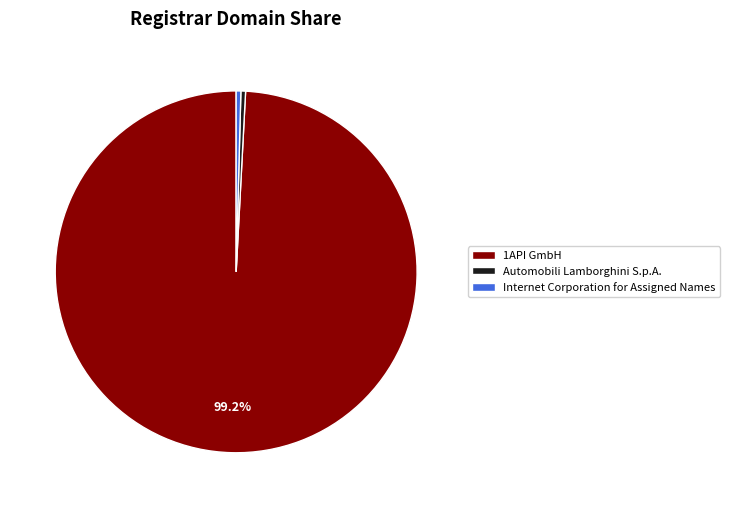

Between Internet Corporation for Assigned Names and 1API GmbH, which is larger?

1API GmbH